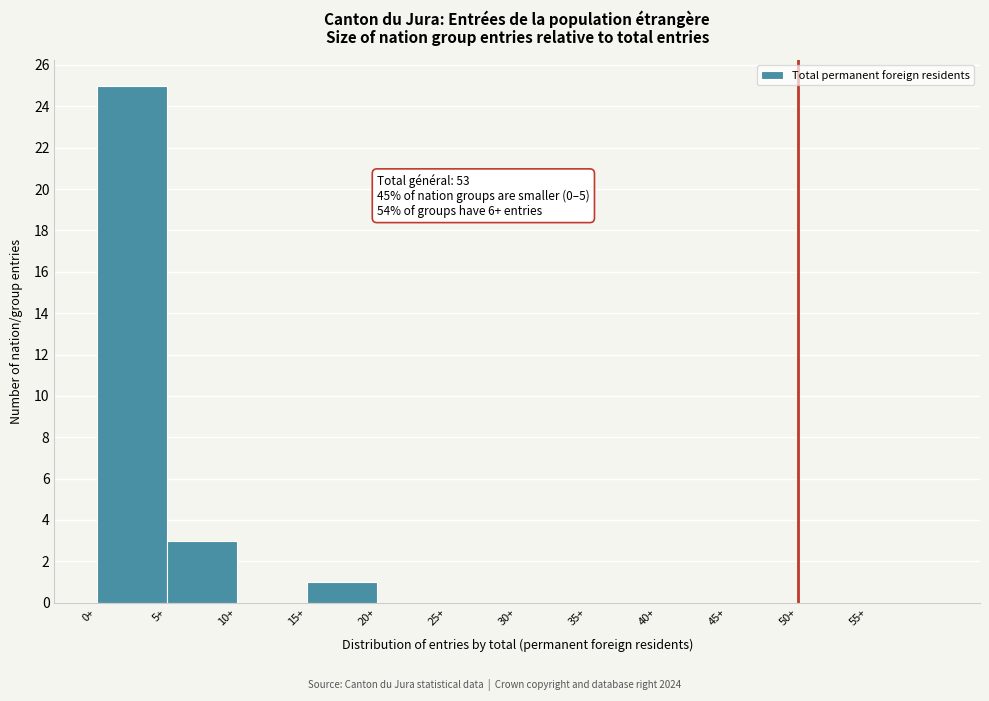

Which range on the x-axis has the tallest bar?

0 to 5